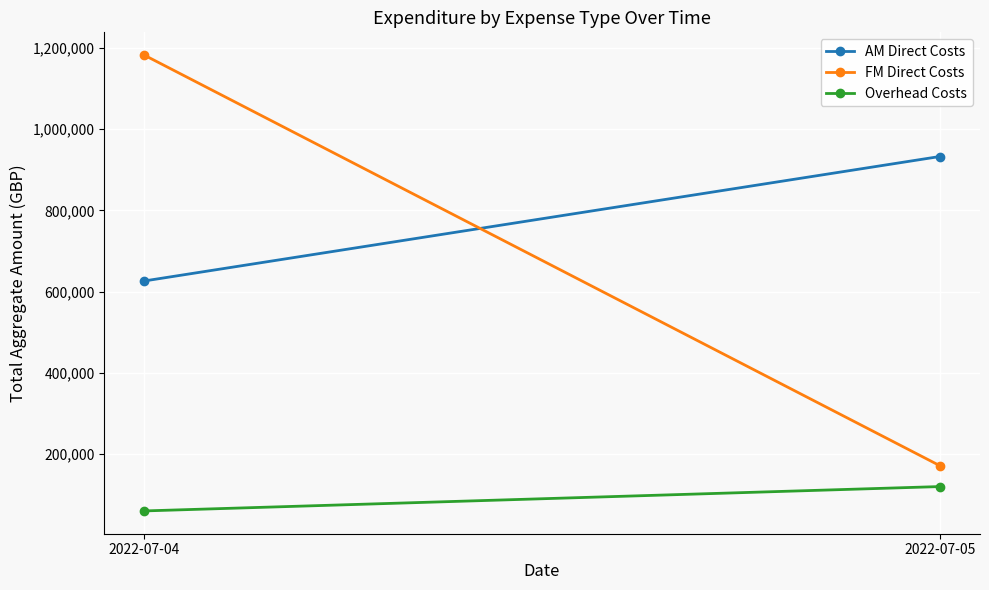

How many distinct data groups are displayed?

3